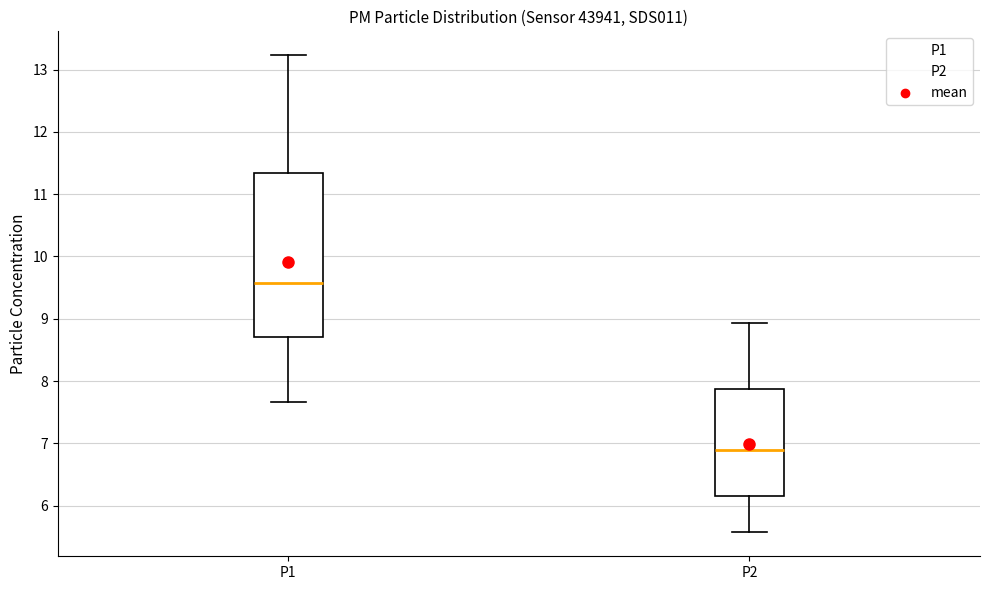

Which box's median line is the highest?

P1